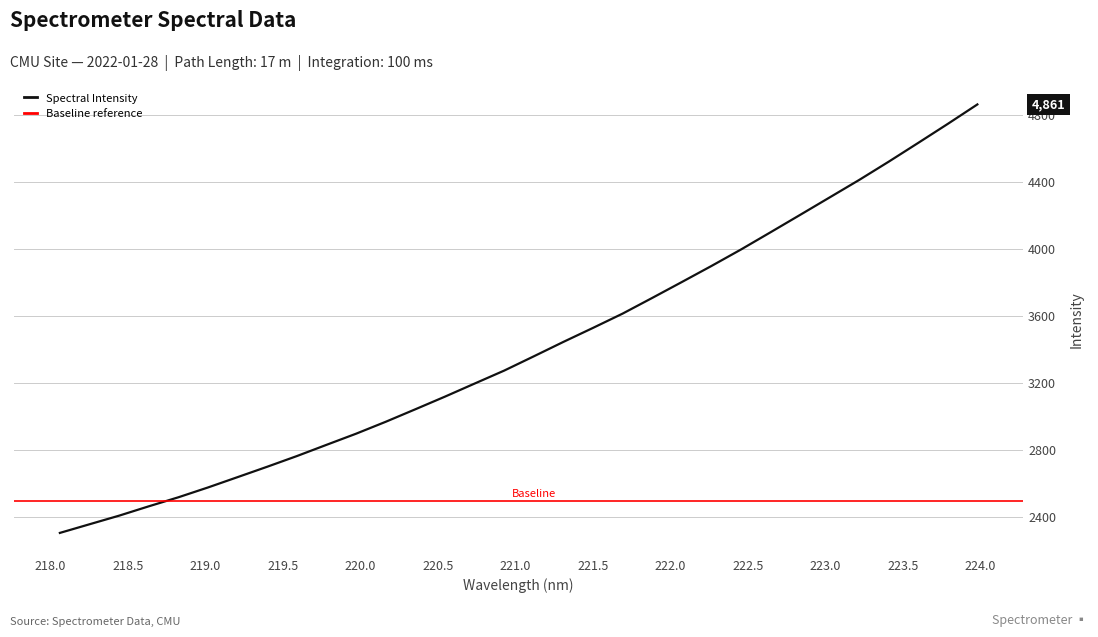

What is the lowest value of the Spectral Intensity series?

2304.7